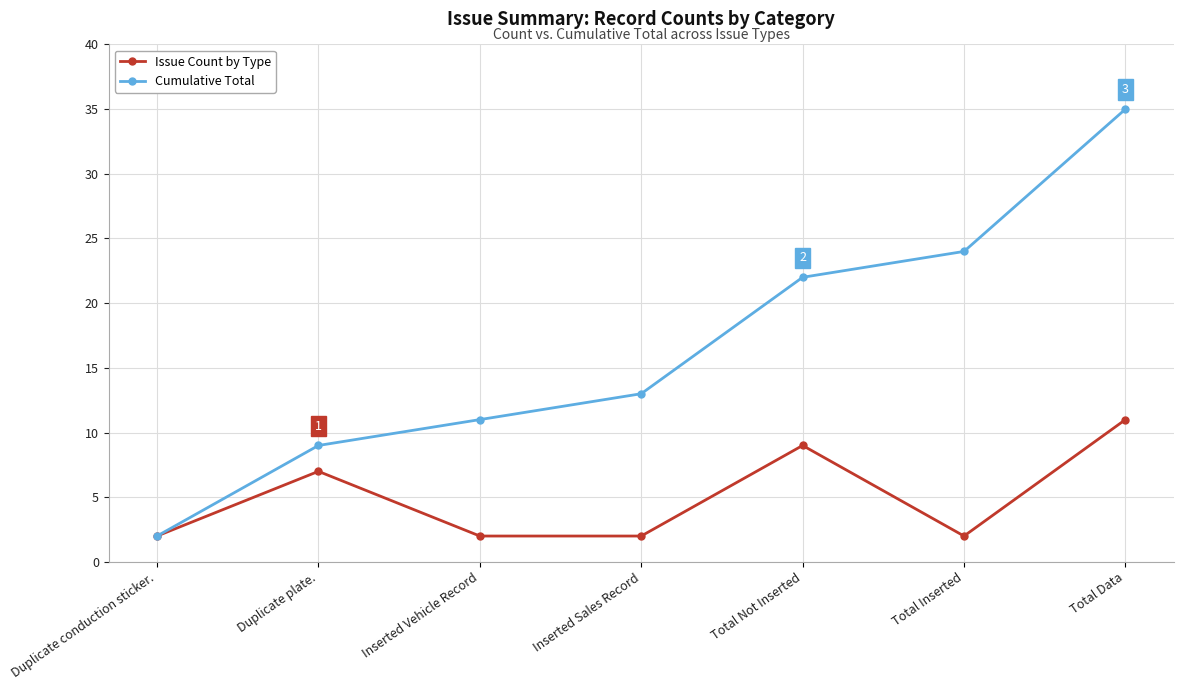

List the series in order of their overall mean, lowest first.

Issue Count by Type, Cumulative Total